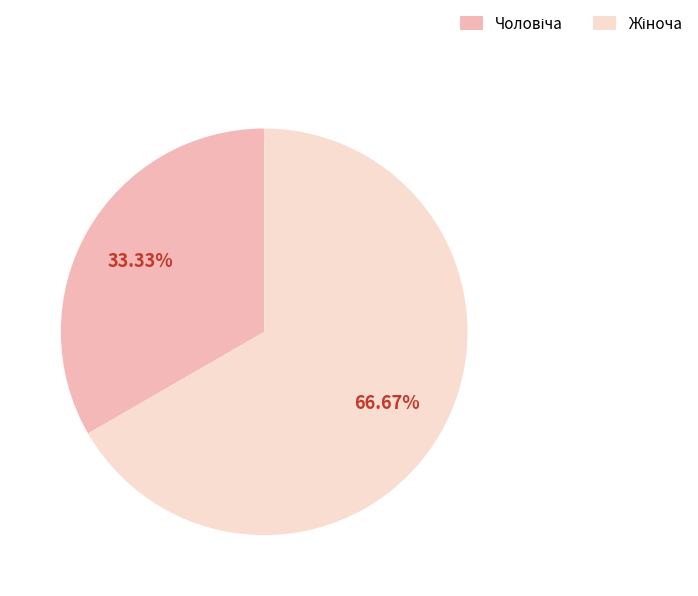

Does any single category account for the majority?

Yes